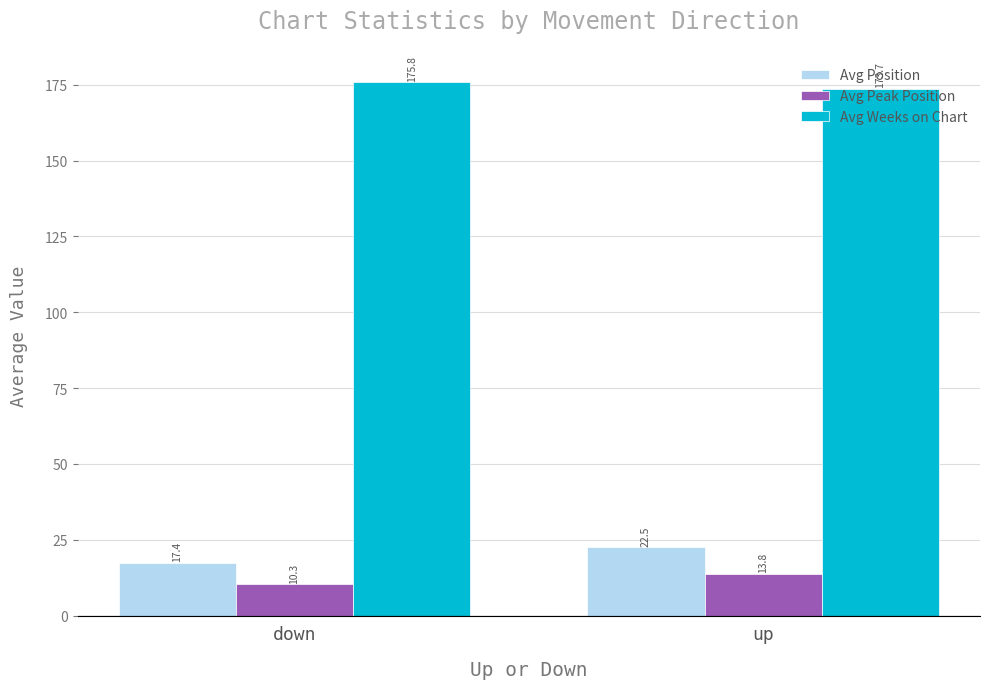

At how many categories does at least one series exceed 139?

2